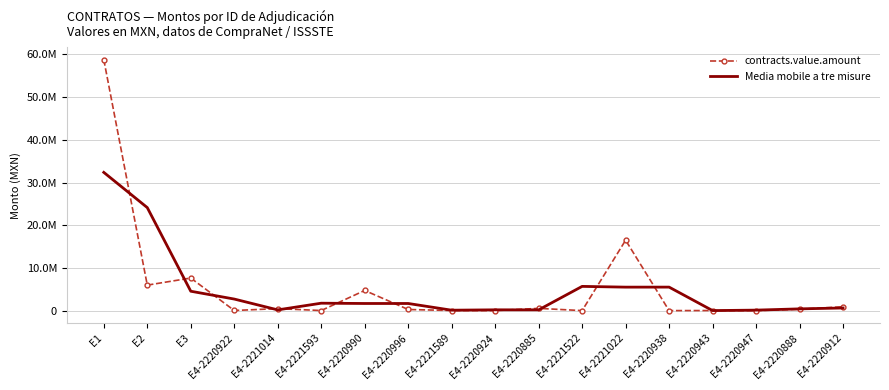

At which label is Media mobile a tre misure closest to 16200068?

E2